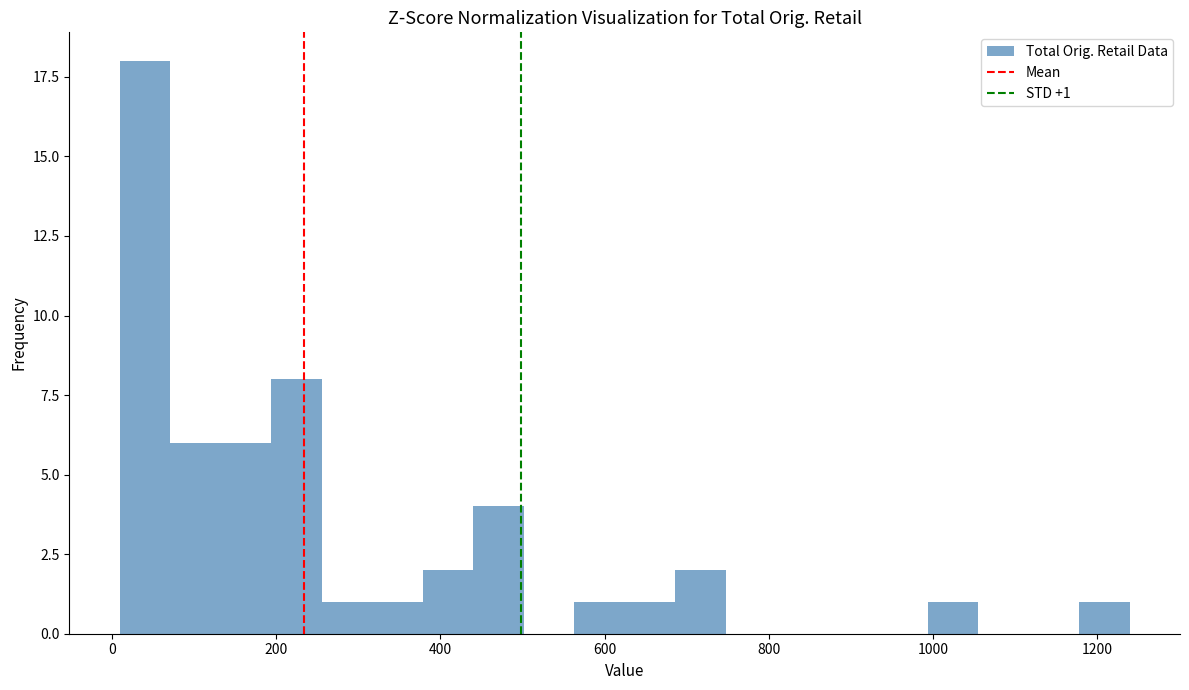

Around what value on the x-axis is the tallest bar? Give the approximate position of its centre, as read against the axis.

40